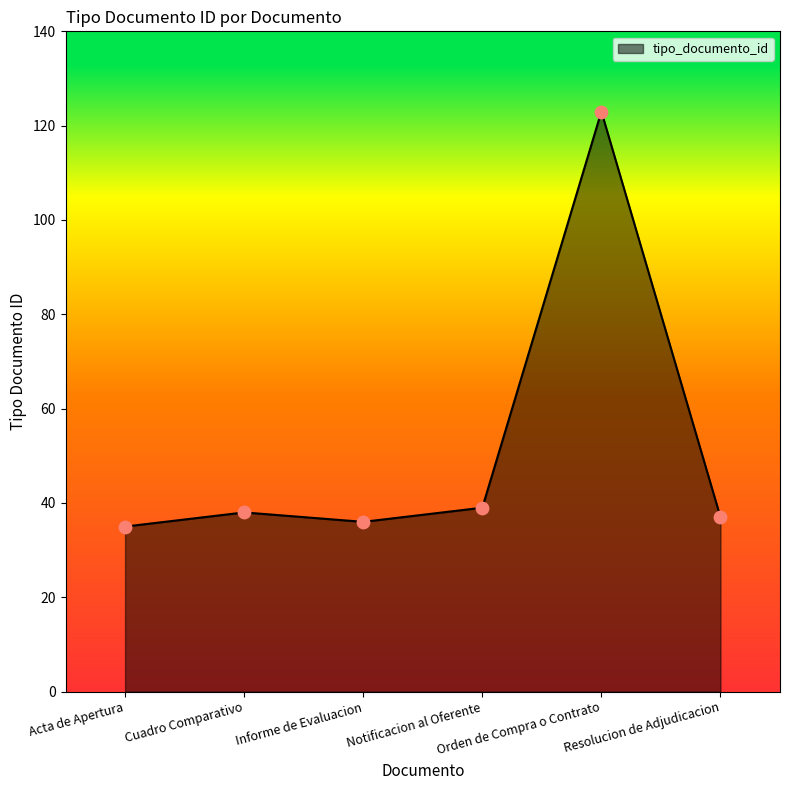

What is the maximum value shown in the chart?

123